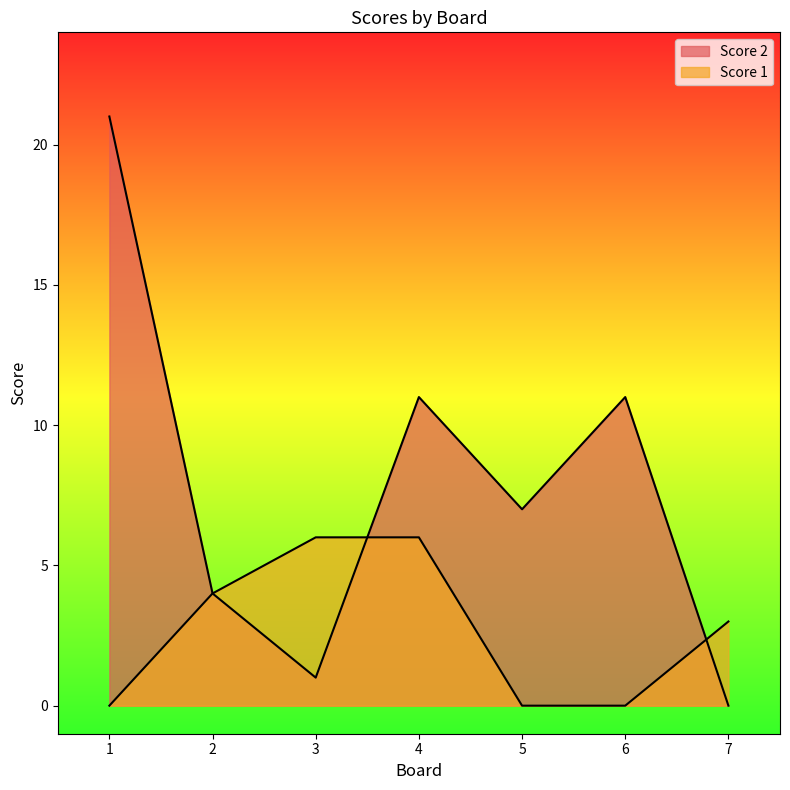

True or false: Score 1 has more than 2 interior local peaks.

False